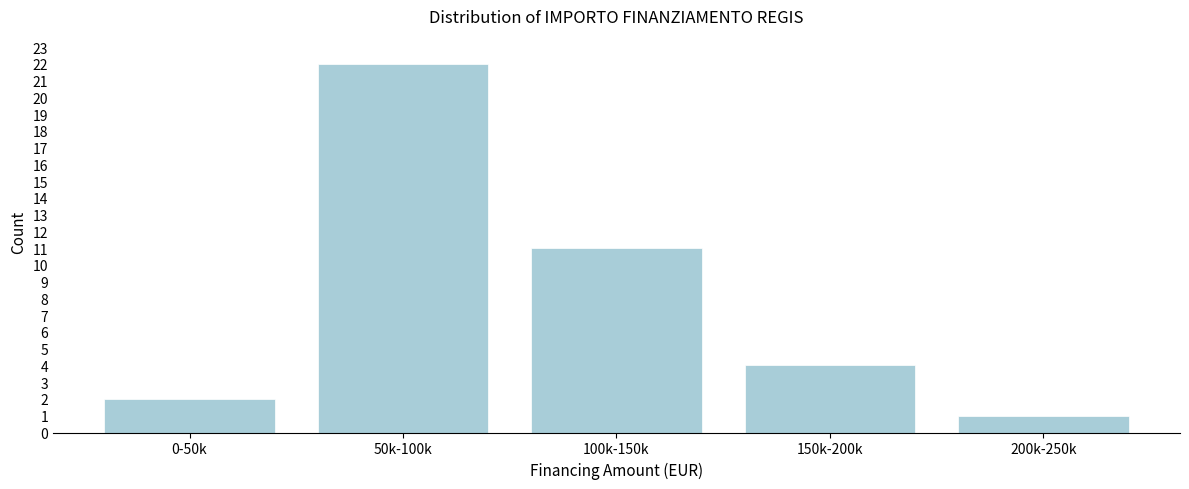

Reading left to right, what are all the values shown in this chart?

2	22	11	4	1